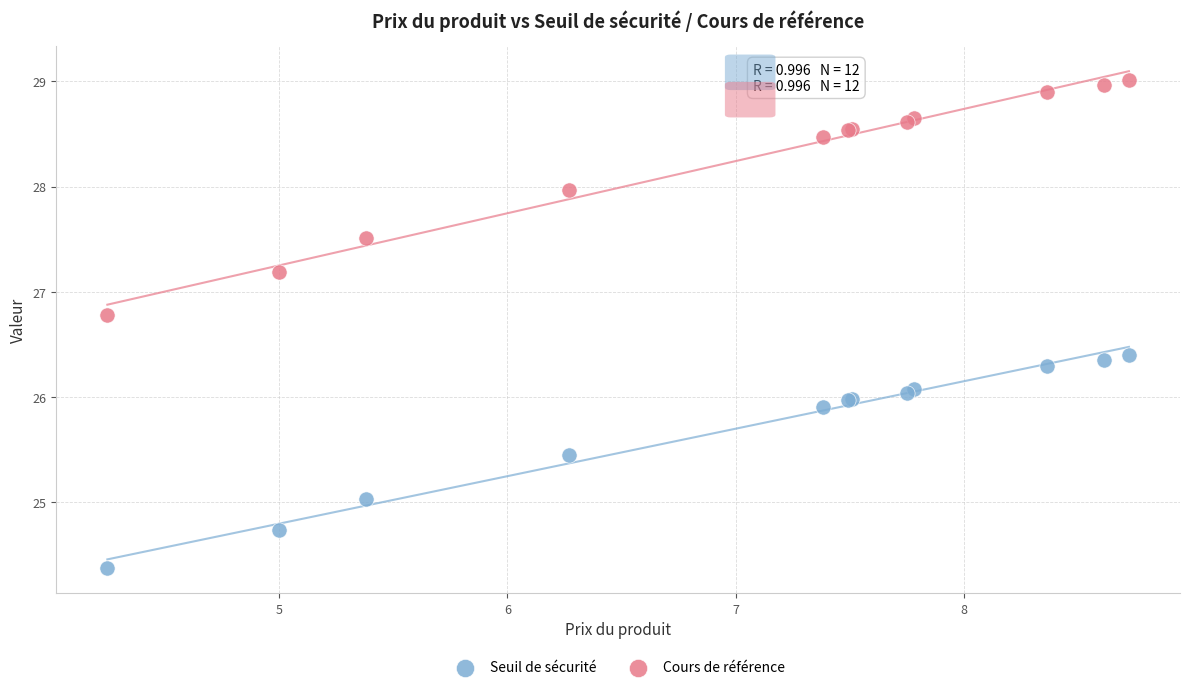

Which series contains the highest Y value?

Cours de référence